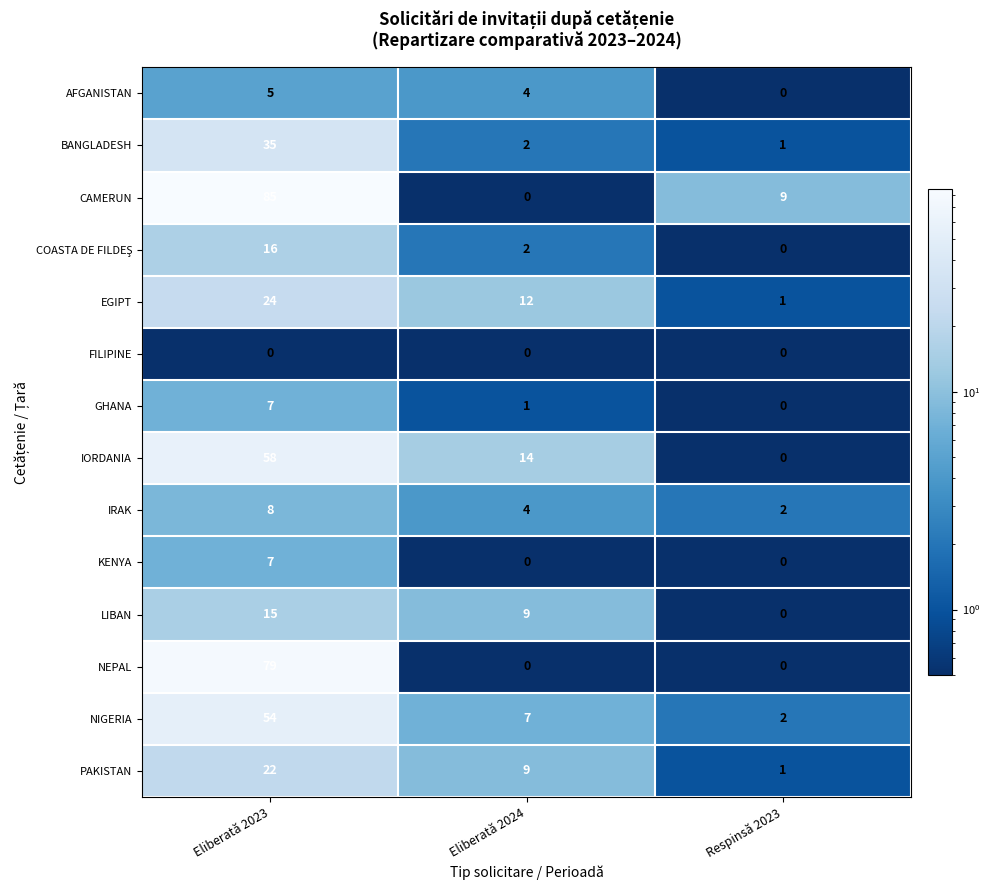

What is the total value across all series at Eliberată 2024?

64